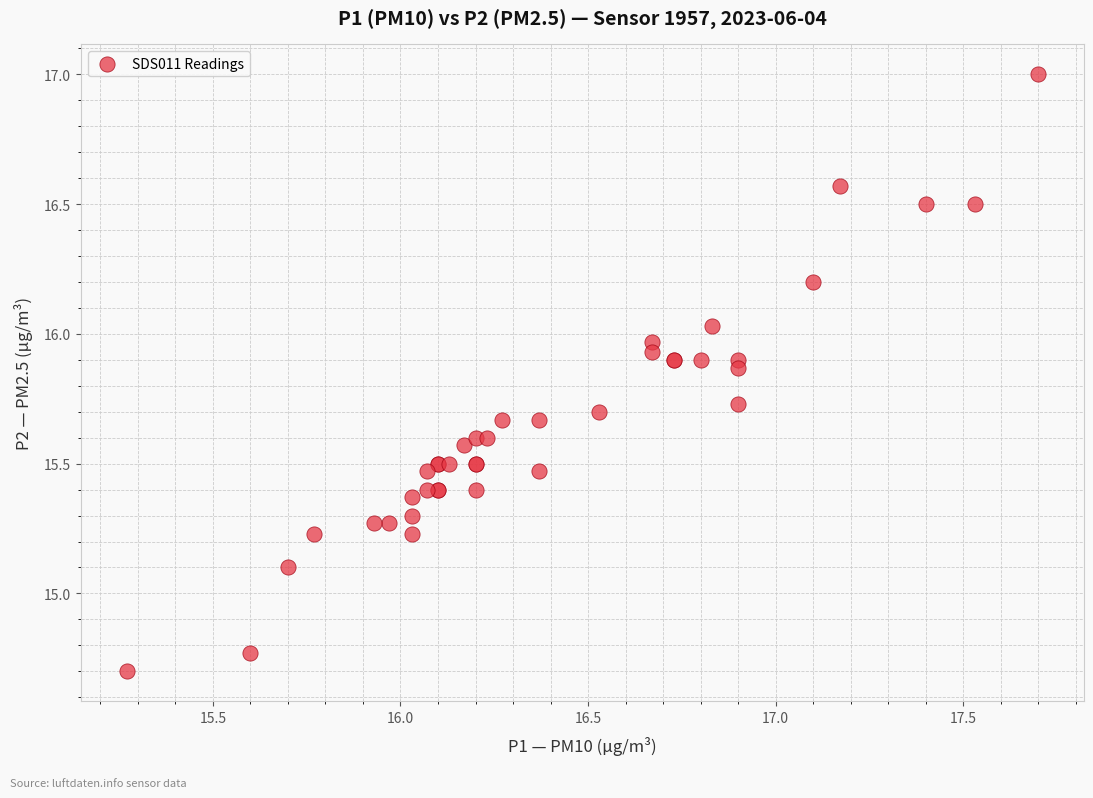

What Y value in the scatter plot is closest to 15?

15.1